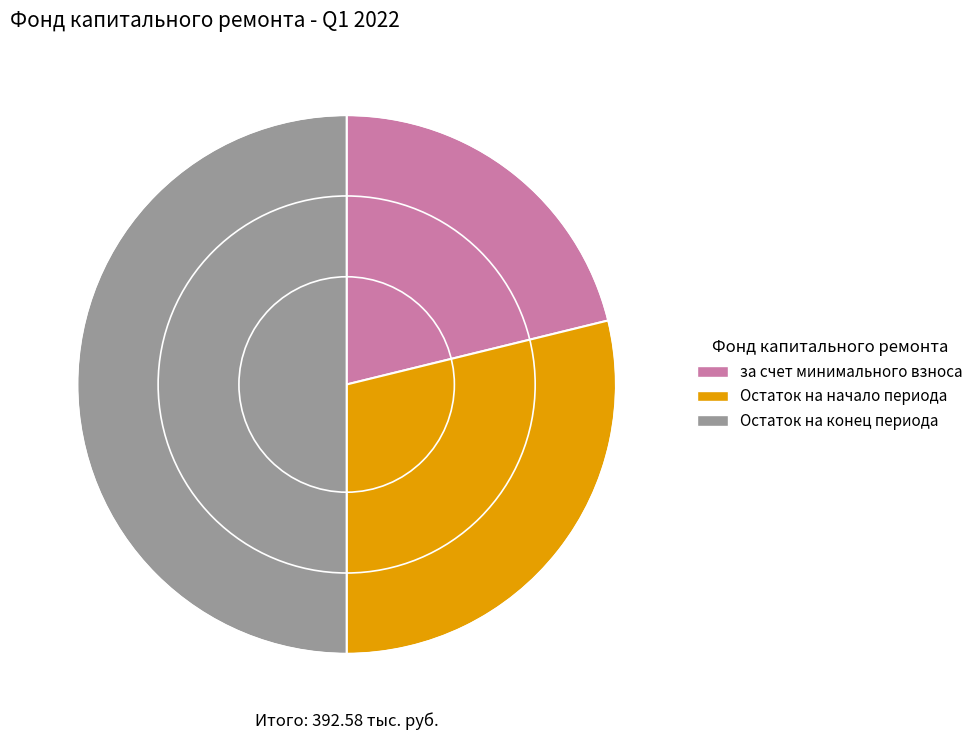

The Остаток на начало периода slice represents 29% of the pie. True or false?

True